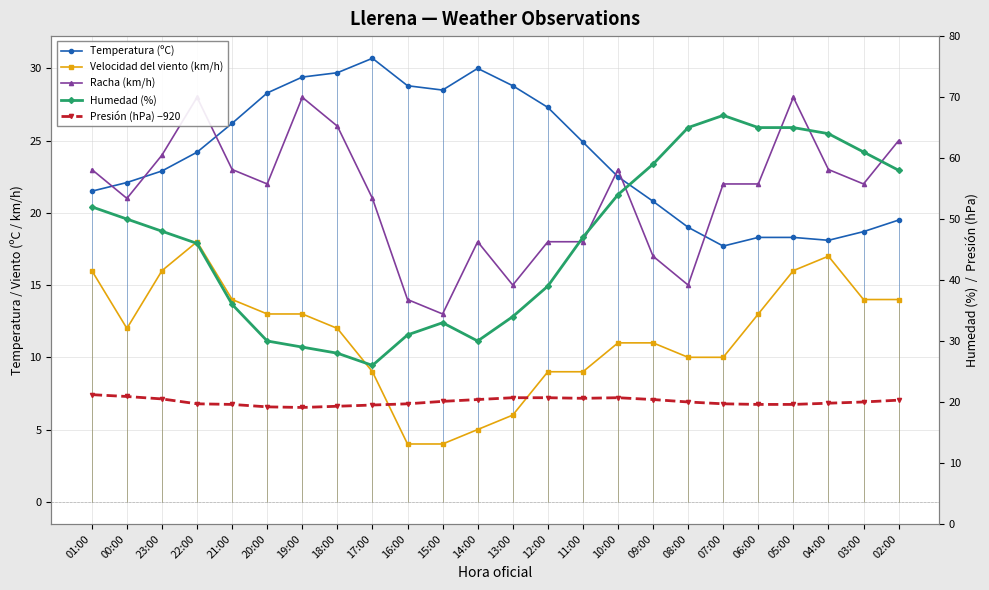

Does the chart have visible grid lines?

Yes